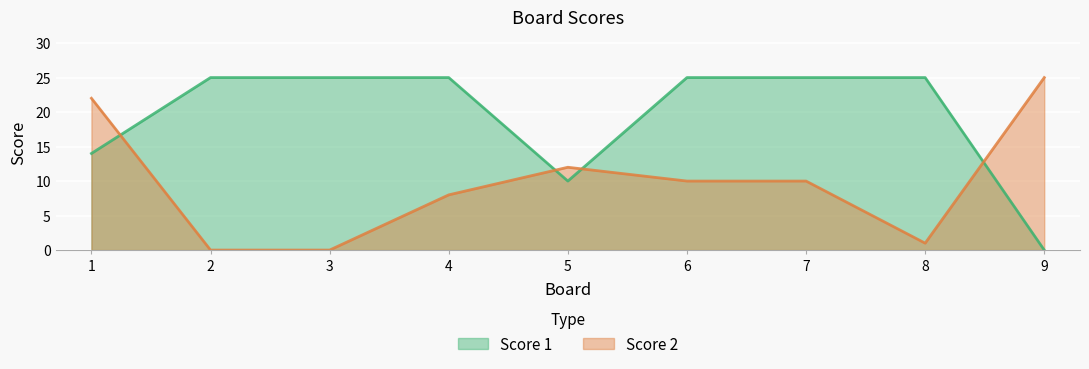

Reading right to left, what are all the values shown in this chart?

Score 1: 0	25	25	25	10	25	25	25	14
Score 2: 25	1	10	10	12	8	0	0	22